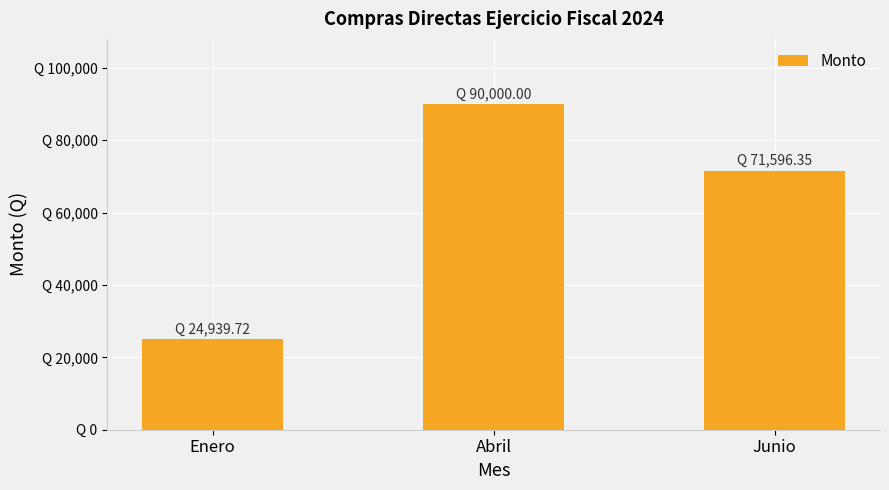

What is the value of the 3rd bar from the left?

71596.4